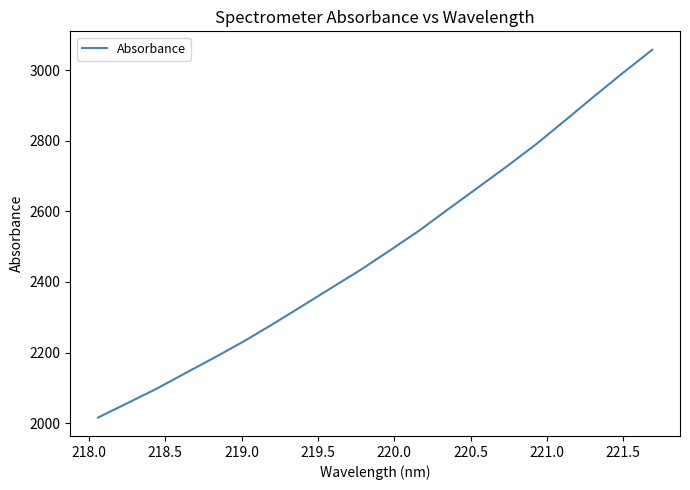

What is the minimum value shown in the chart?

2015.6